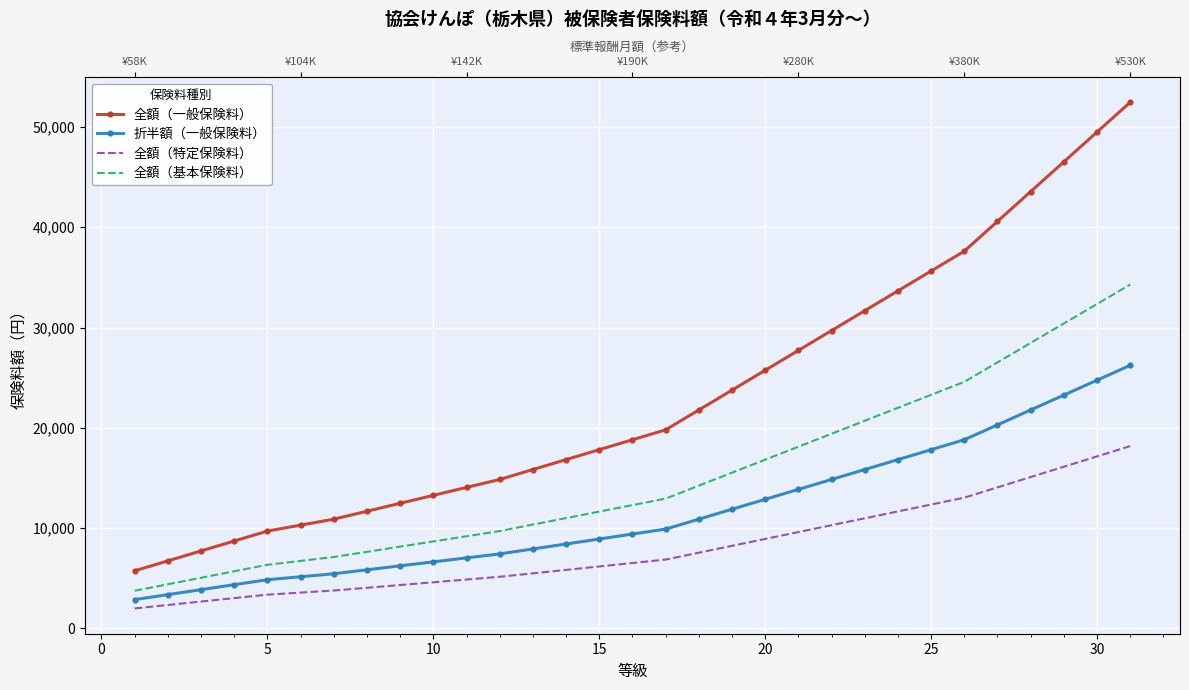

What is the difference between the maximum and minimum values in the 折半額（一般保険料） series?

23364.0